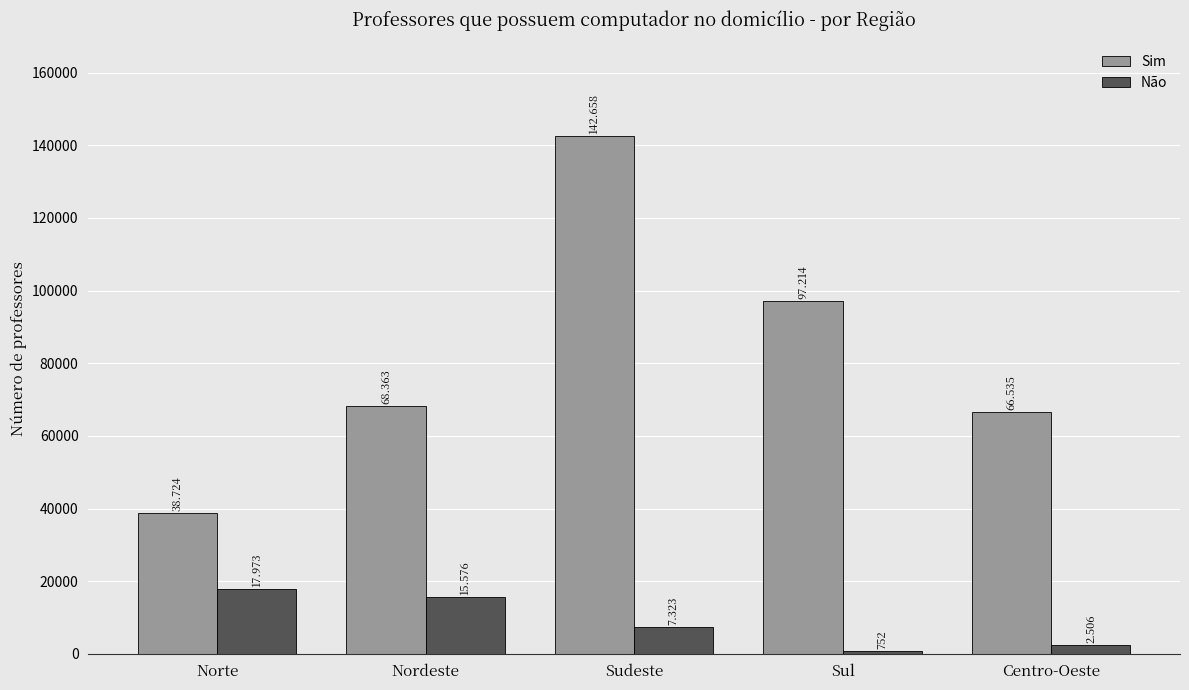

What are all the series names shown in the legend?

Sim, Não